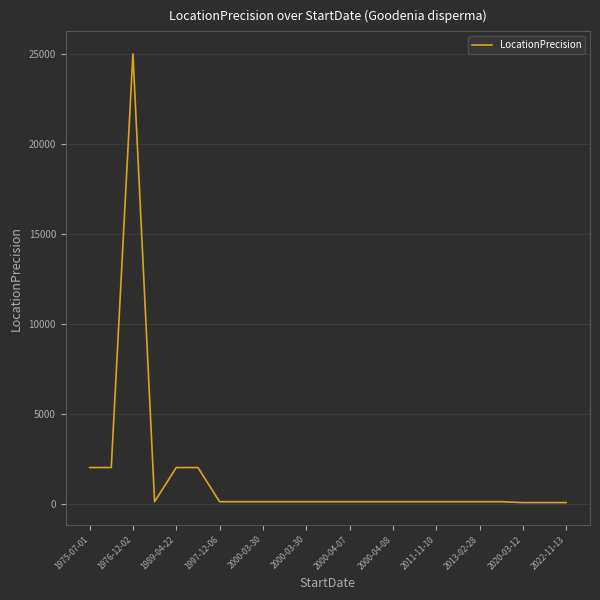

What is the difference between the maximum and minimum values?

24950